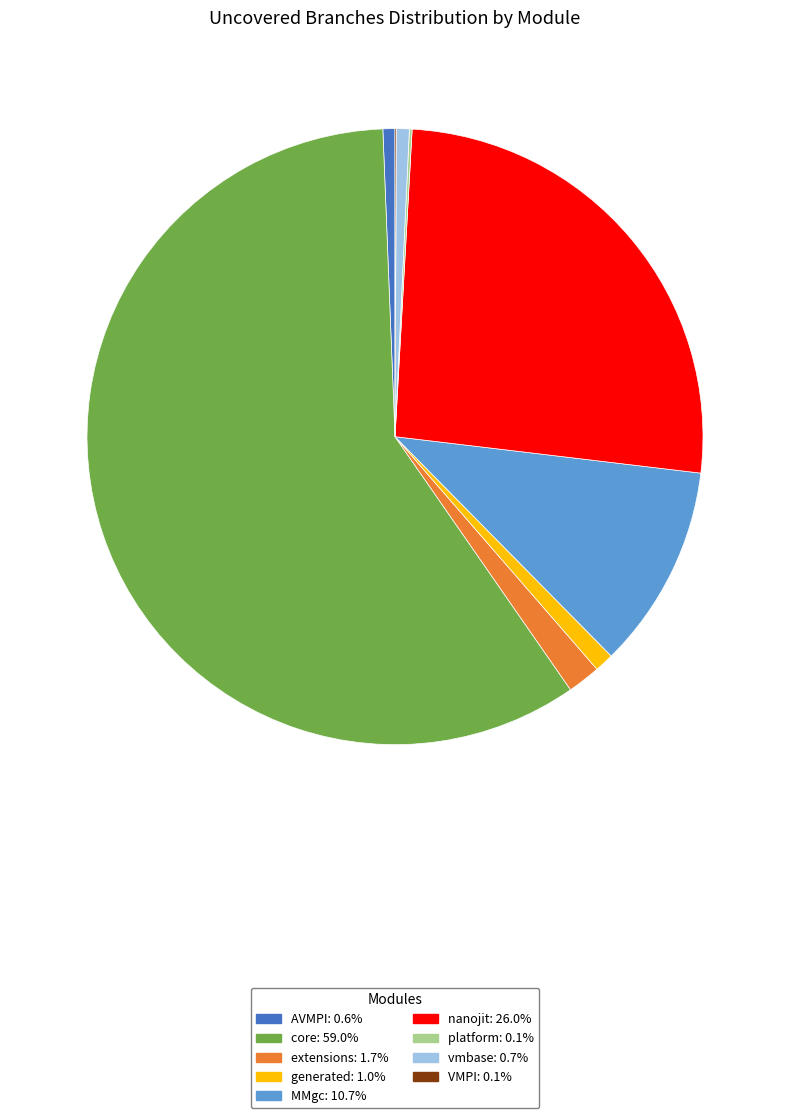

Which has a higher value, extensions or vmbase?

extensions